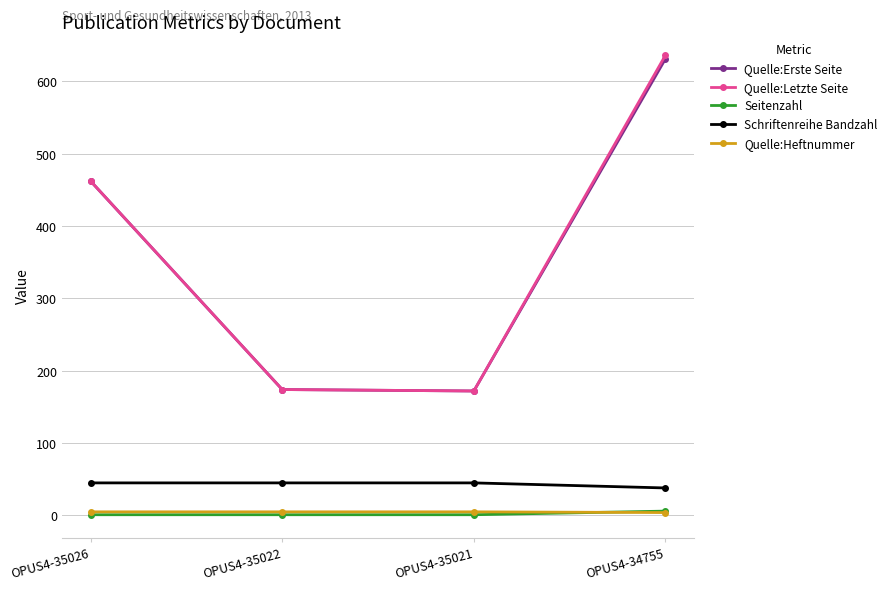

True or false: Schriftenreihe Bandzahl and Quelle:Heftnummer cross at least once.

False